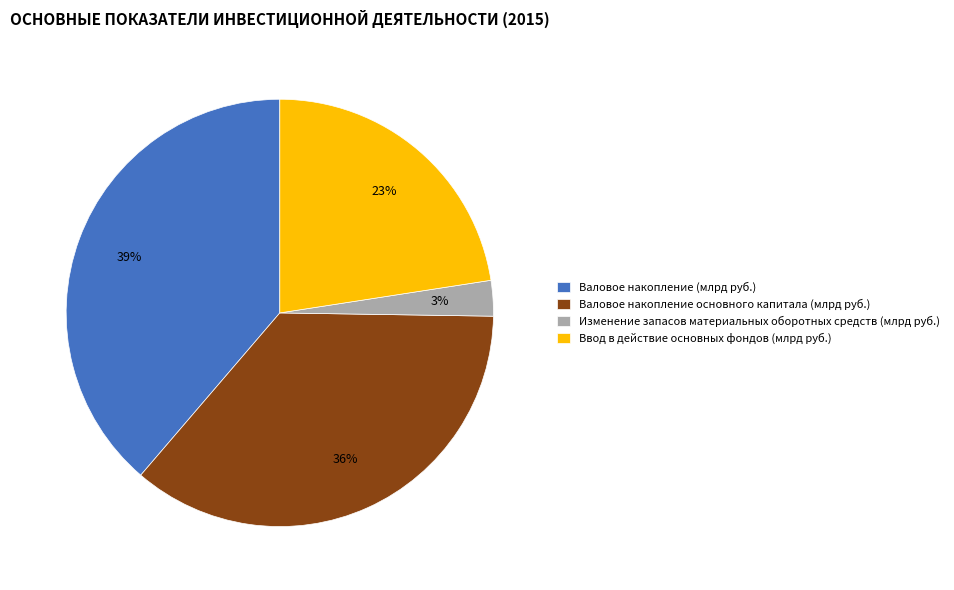

Count the number of slices in the pie.

4